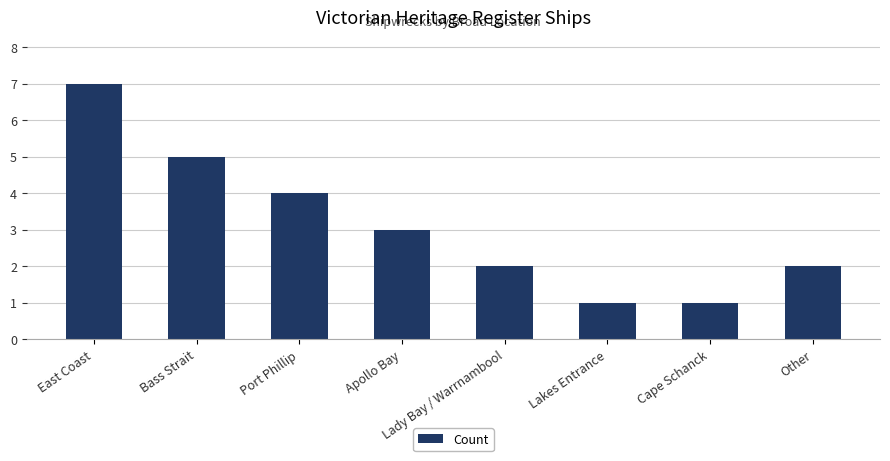

What is the label of the 5th bar from the right?

Apollo Bay